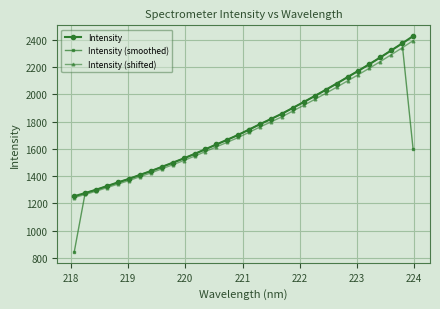

How many data points in Intensity (smoothed) are above 1704?

16